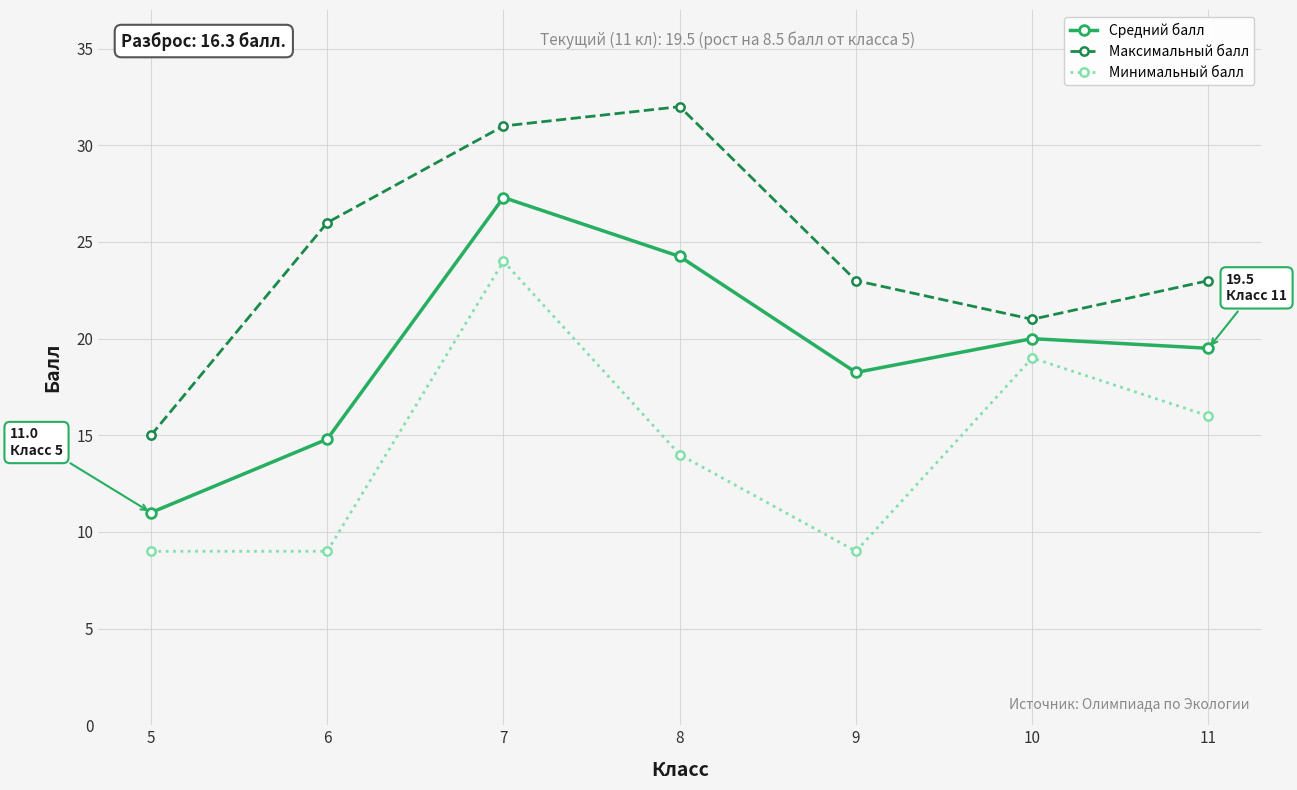

Which label corresponds to the largest value in the chart?

8